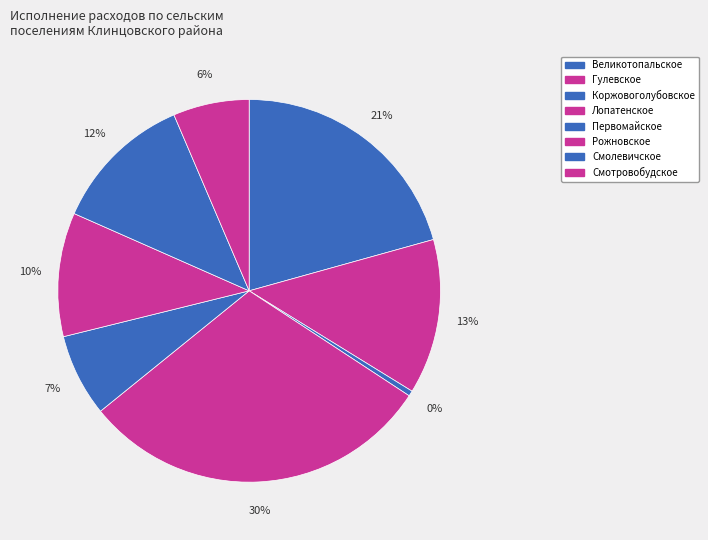

To the nearest percent, what percentage of the pie is Великотопальское?

21%